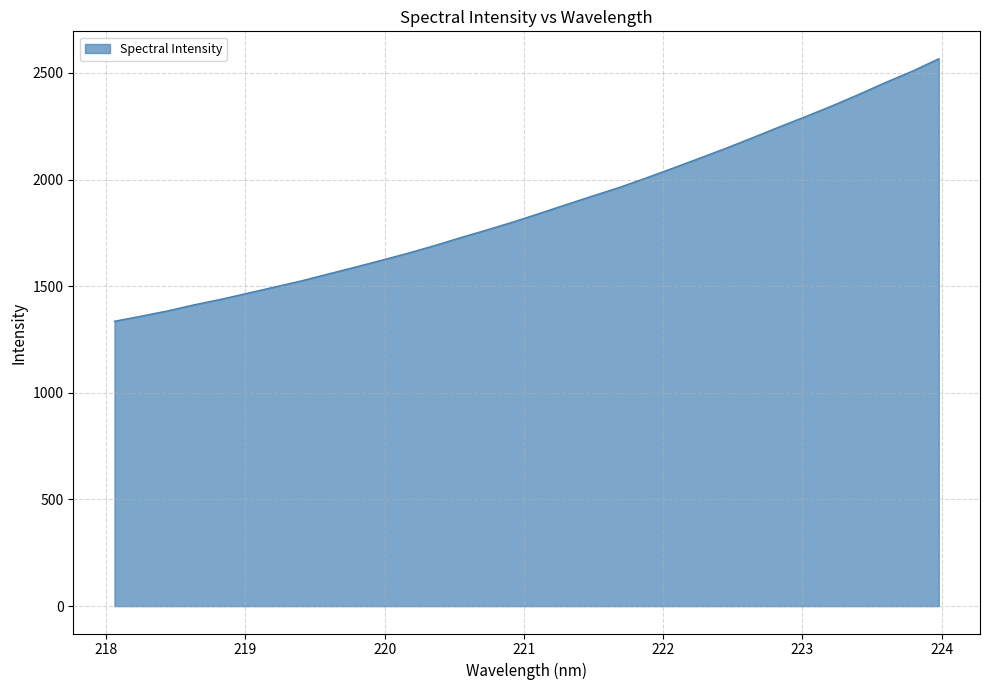

What is the difference between the maximum and minimum values?

1230.9